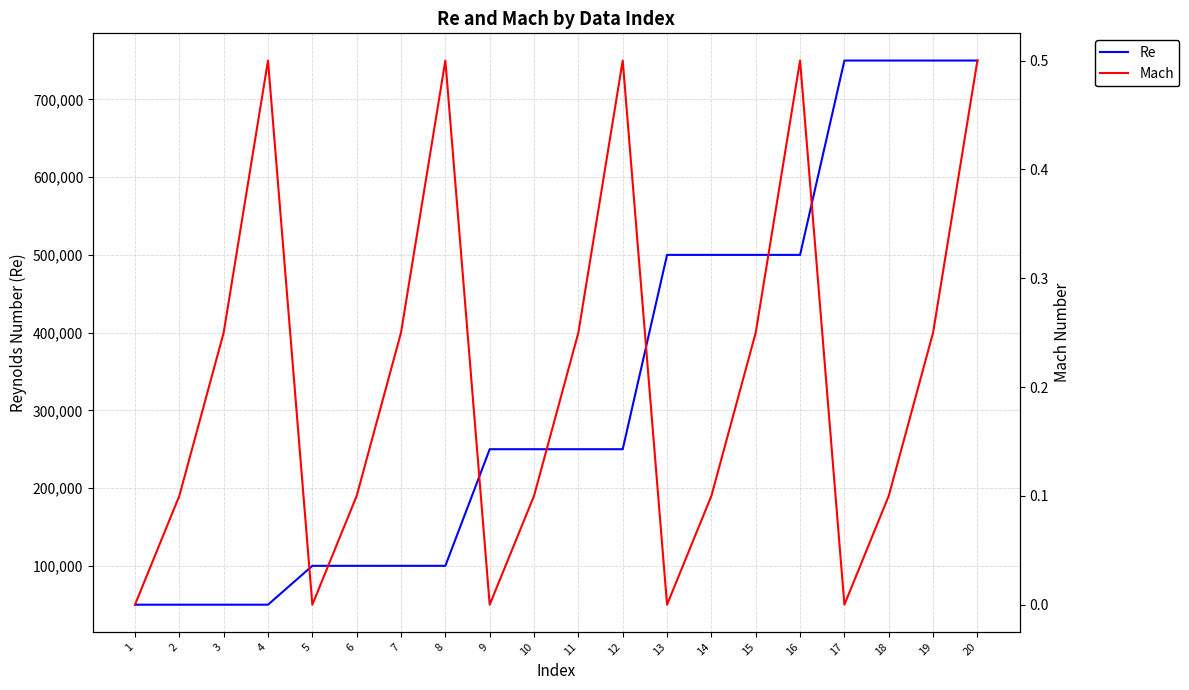

What is the value of the Mach point at the 19th from the left?

0.2